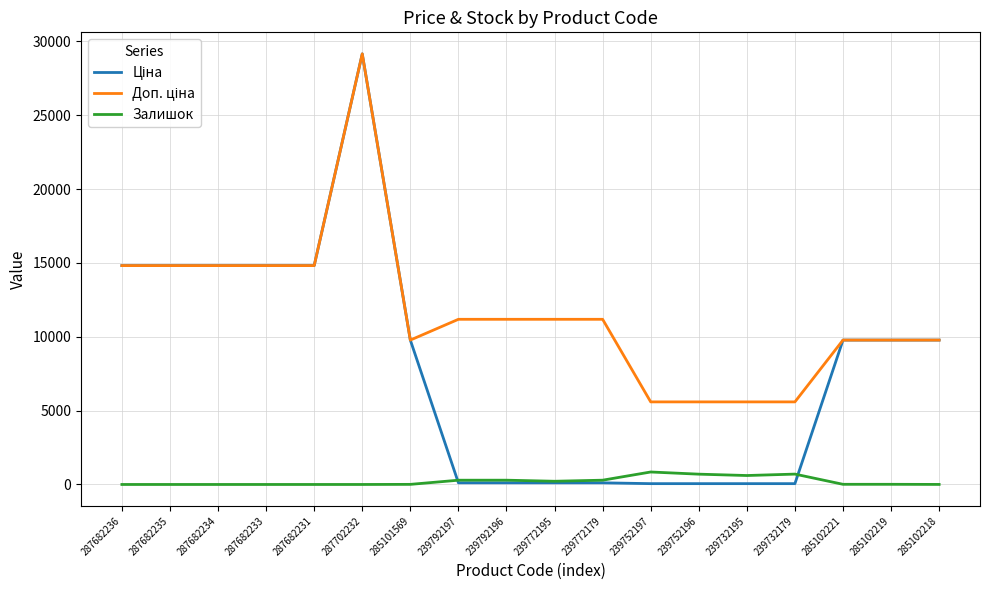

At which category is the sum across all series the highest?

287702232